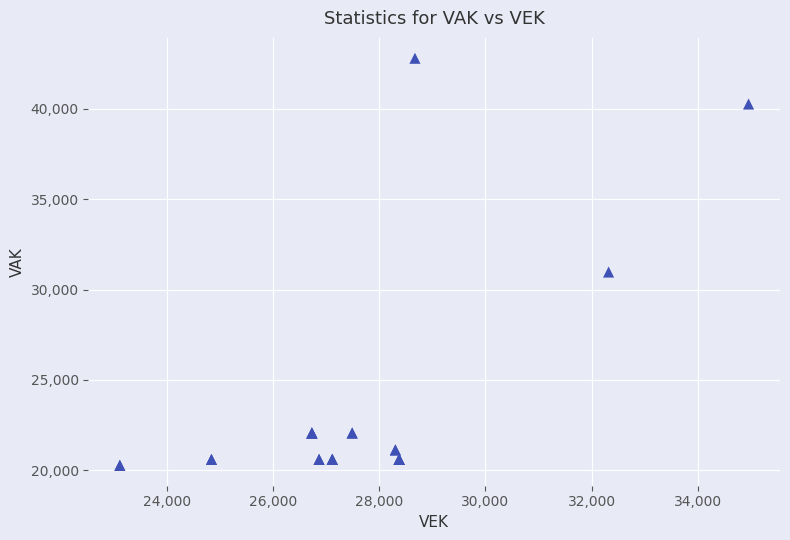

What Y value in the scatter plot is closest to 31536?

30970